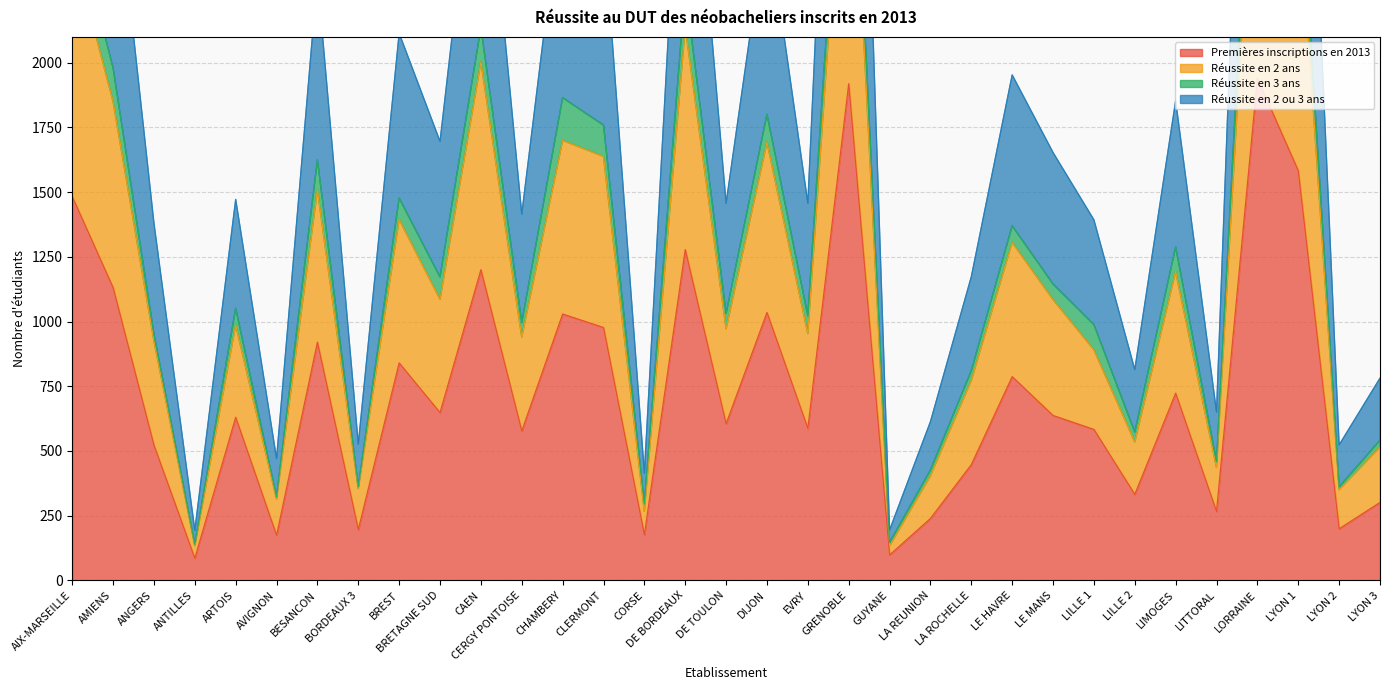

True or false: Premières inscriptions en 2013 has a value of 605 at DE TOULON.

True